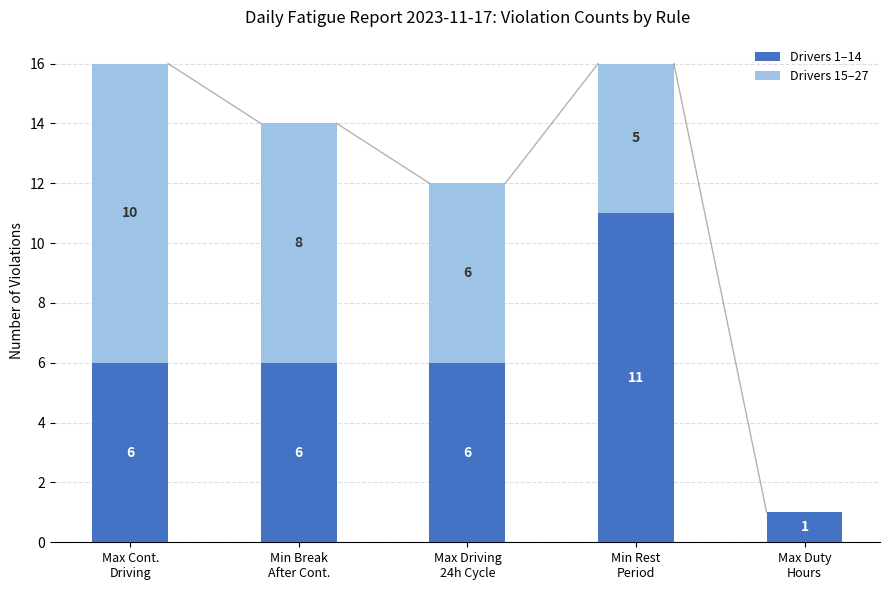

What is the highest value of the Drivers 1–14 series?

11